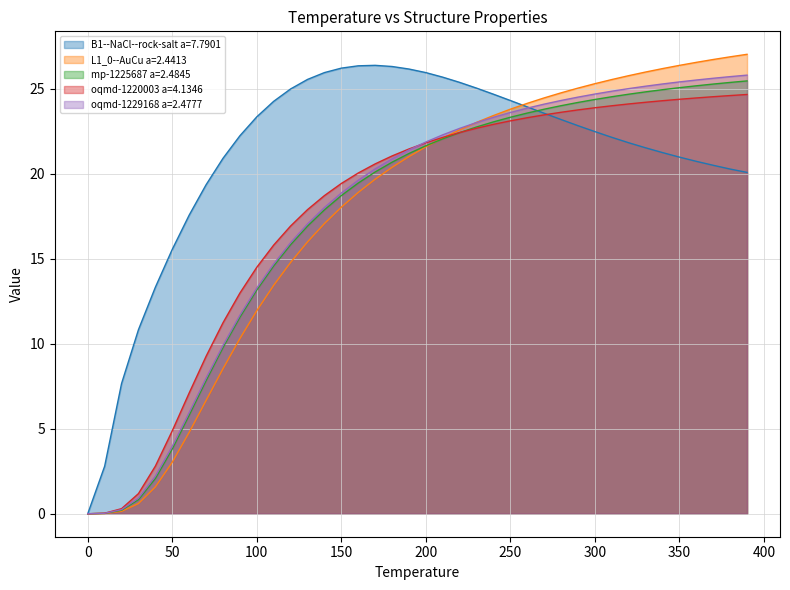

How many distinct data groups are displayed?

5